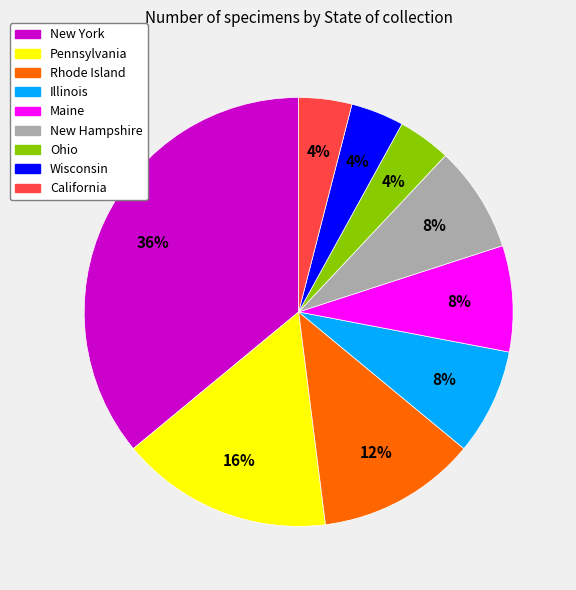

Combined, do Ohio and Maine account for over 50%?

No